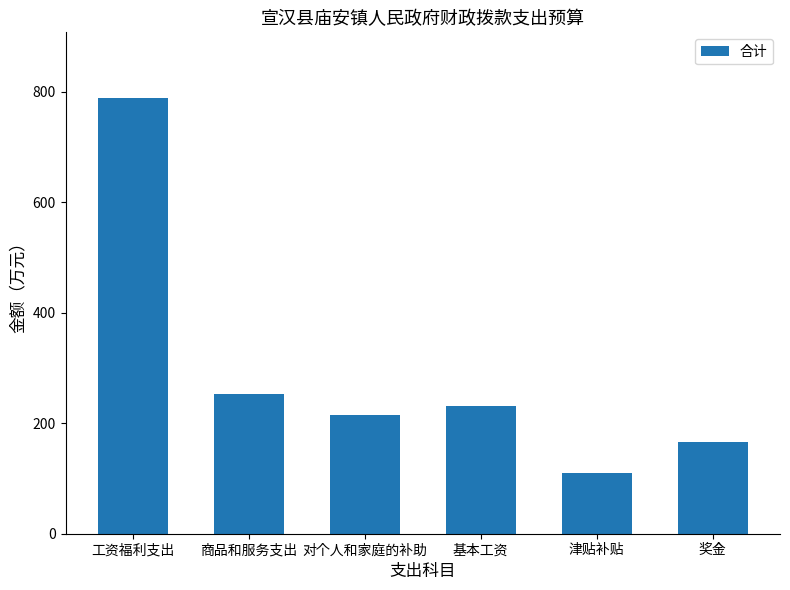

Rank the categories by value from lowest to highest.

津贴补贴, 奖金, 对个人和家庭的补助, 基本工资, 商品和服务支出, 工资福利支出